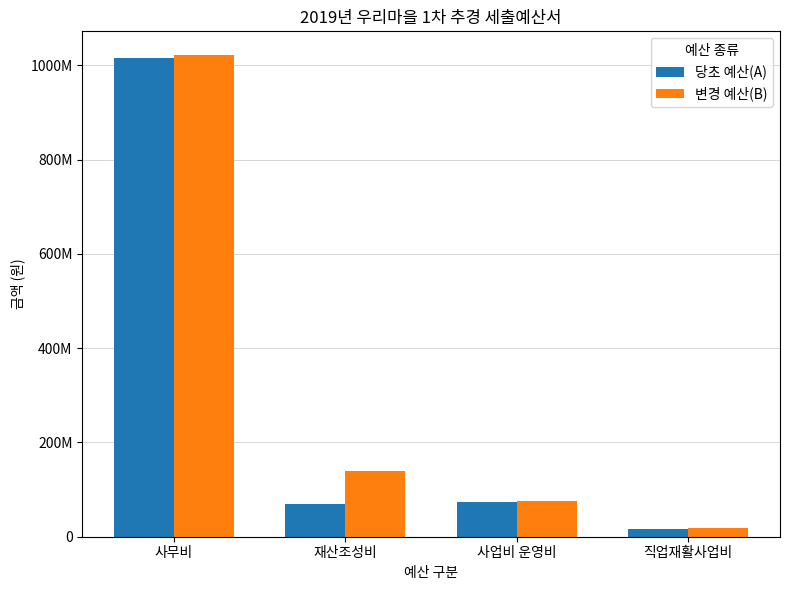

Does the chart contain any negative values?

No